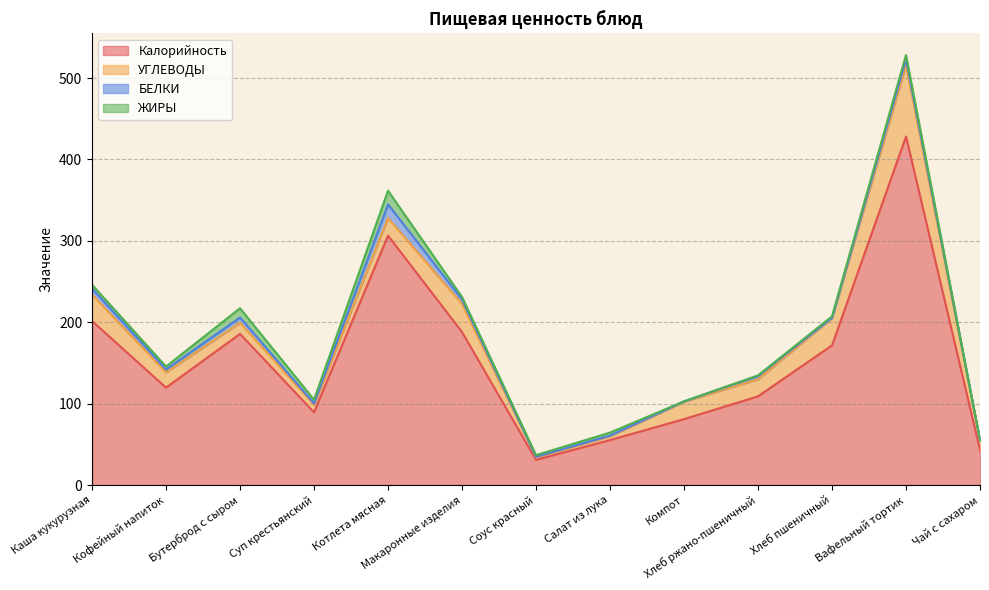

What is the difference between the ЖИРЫ values at Чай с сахаром and Хлеб пшеничный?

1.7